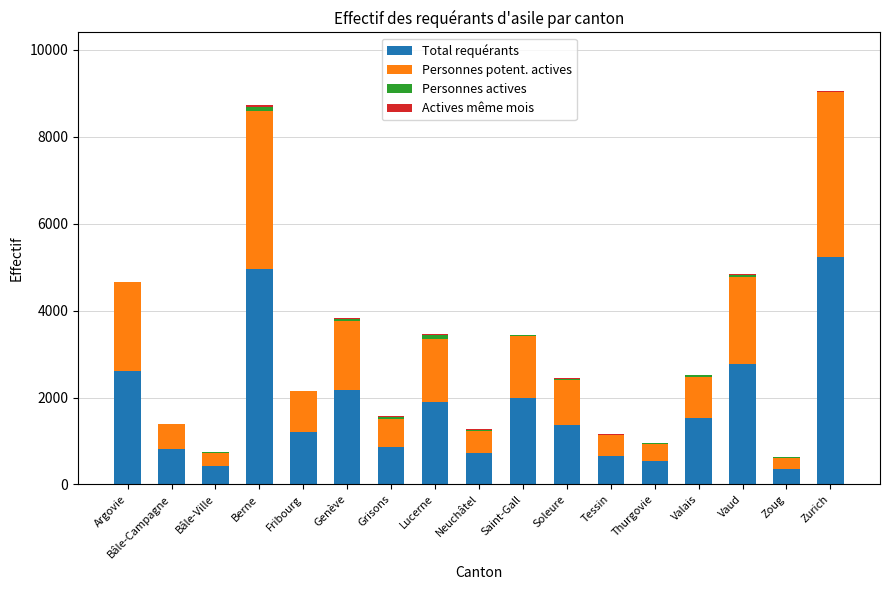

True or false: Total requérants has a value of 911 at Genève.

False